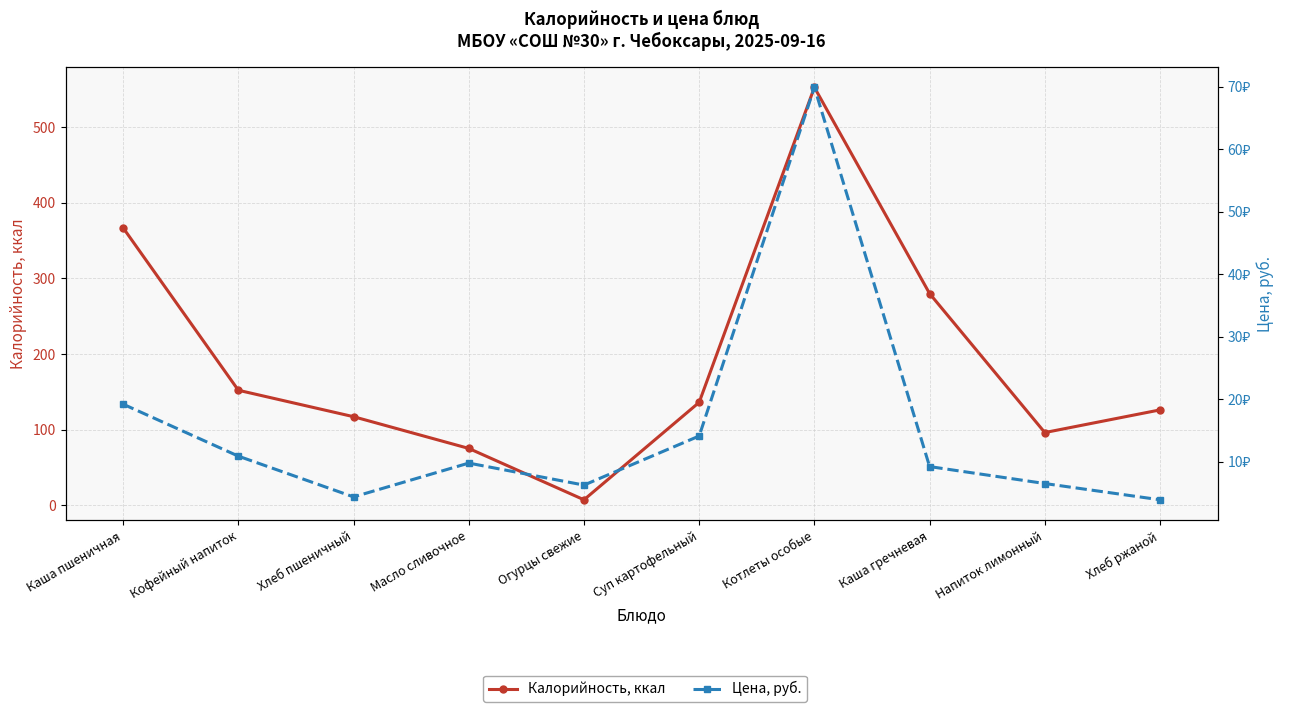

Reading left to right, transcribe all the data shown in this chart.

Калорийность, ккал: 367.0	152.0	117.0	75.0	7.0	136.0	553.0	280.0	96.0	126.0
Цена, руб.: 19.2	10.9	4.4	9.8	6.3	14.1	69.9	9.2	6.5	3.9